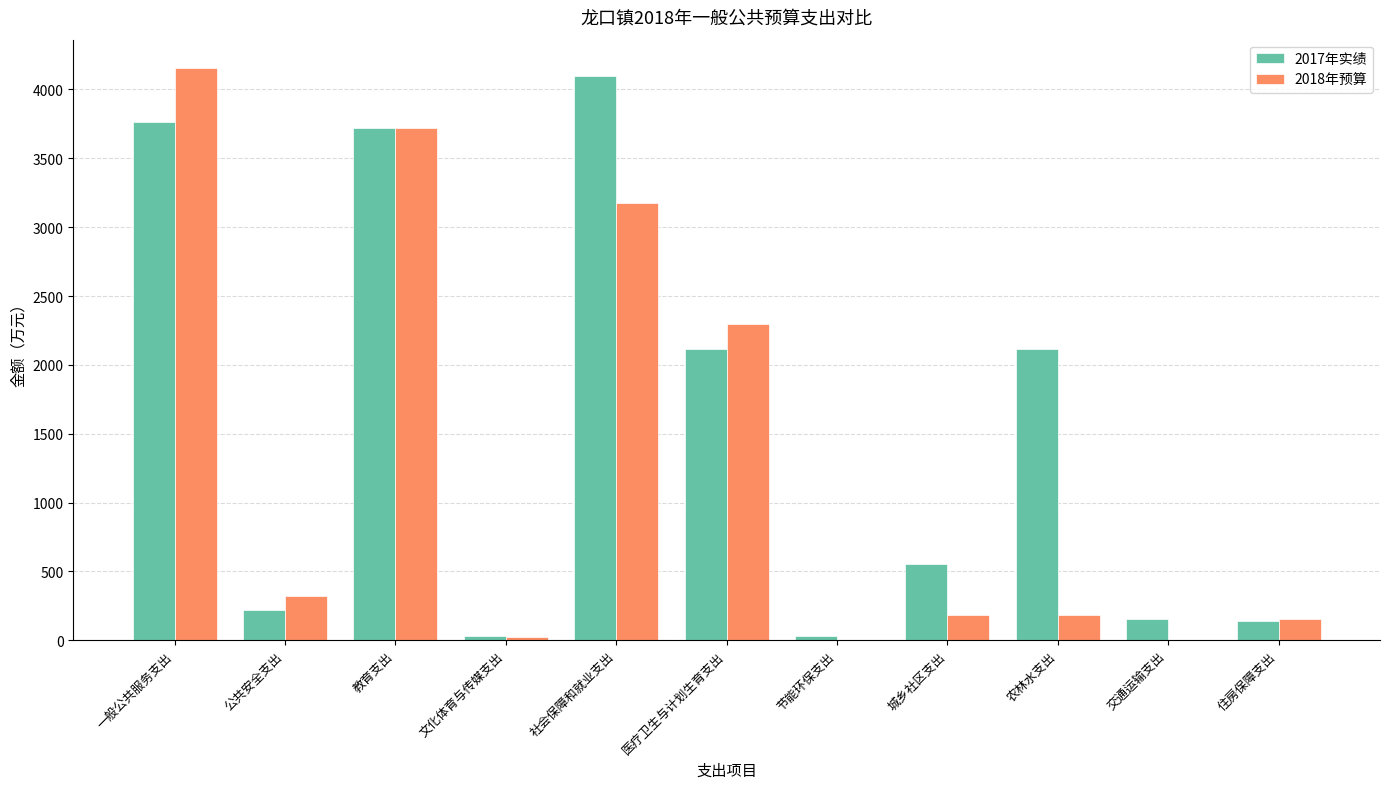

At which category is the sum across all series the highest?

一般公共服务支出